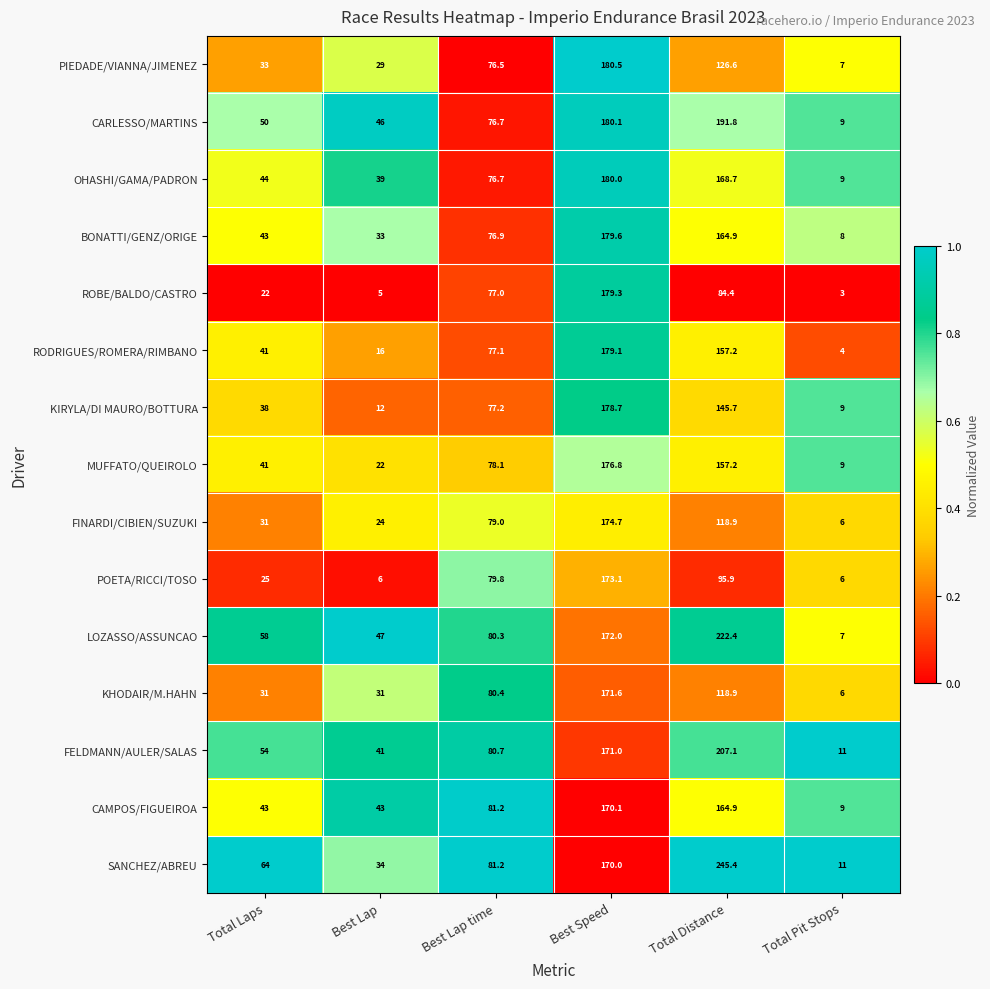

The value of SANCHEZ/ABREU at Best Speed is 291.0. True or false?

False